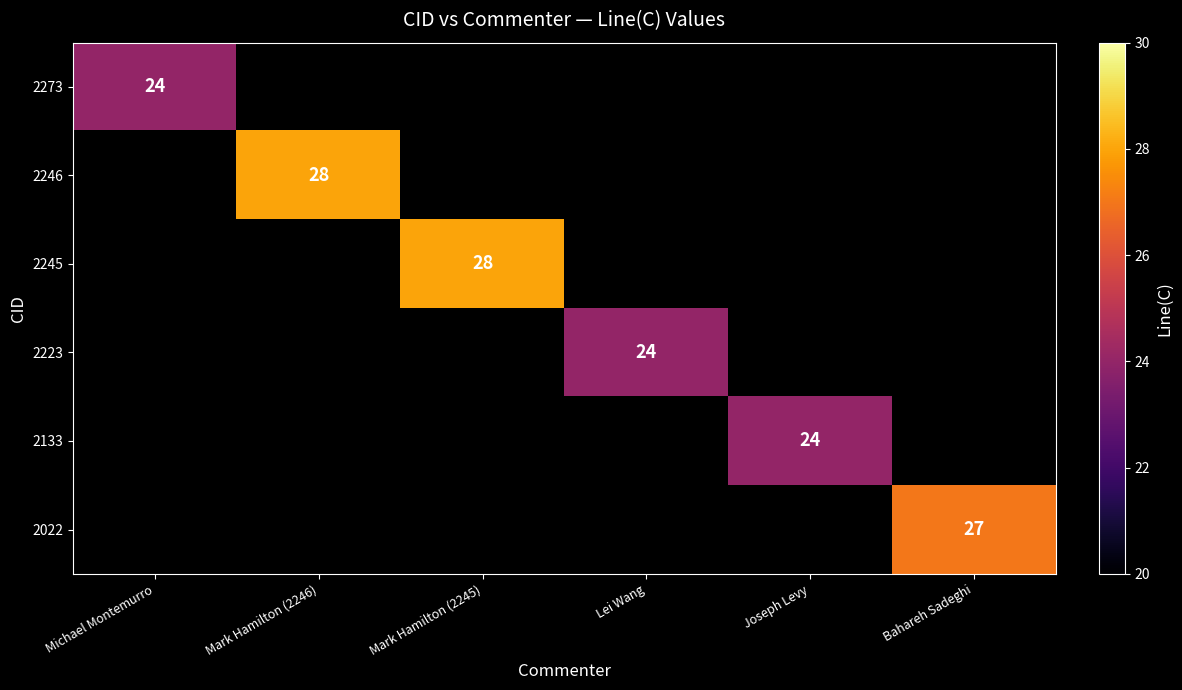

The value of 2022 at Bahareh Sadeghi is 9. True or false?

False